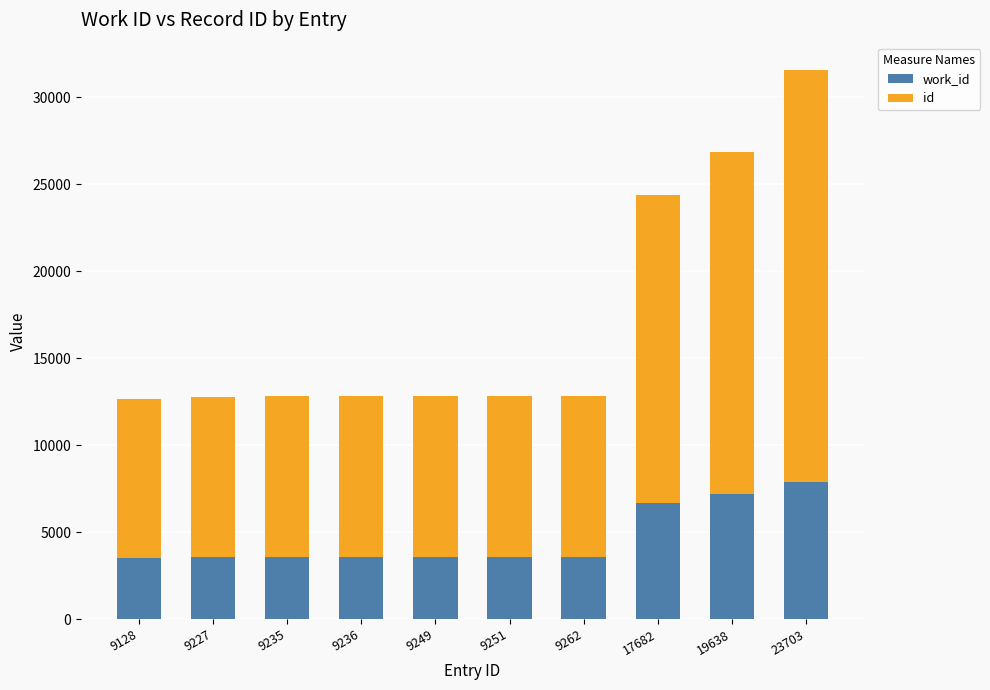

At which category is the sum across all series the highest?

23703